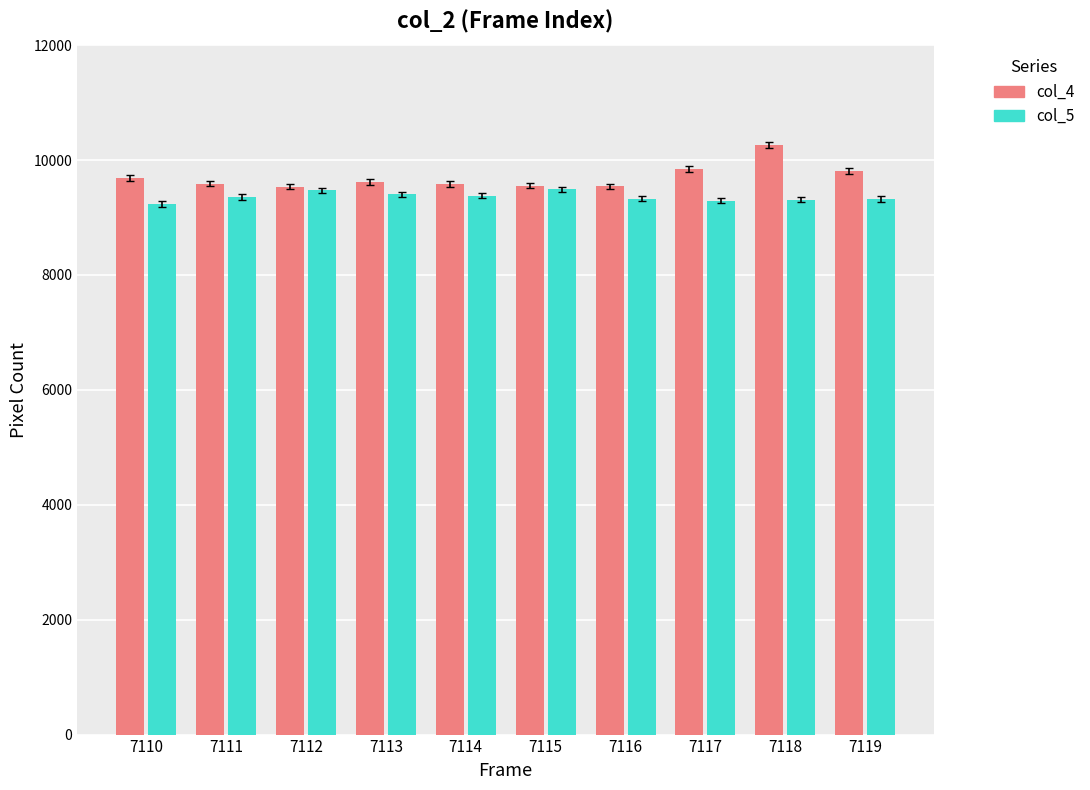

The col_5 series shows 9324 at 7119. True or false?

True